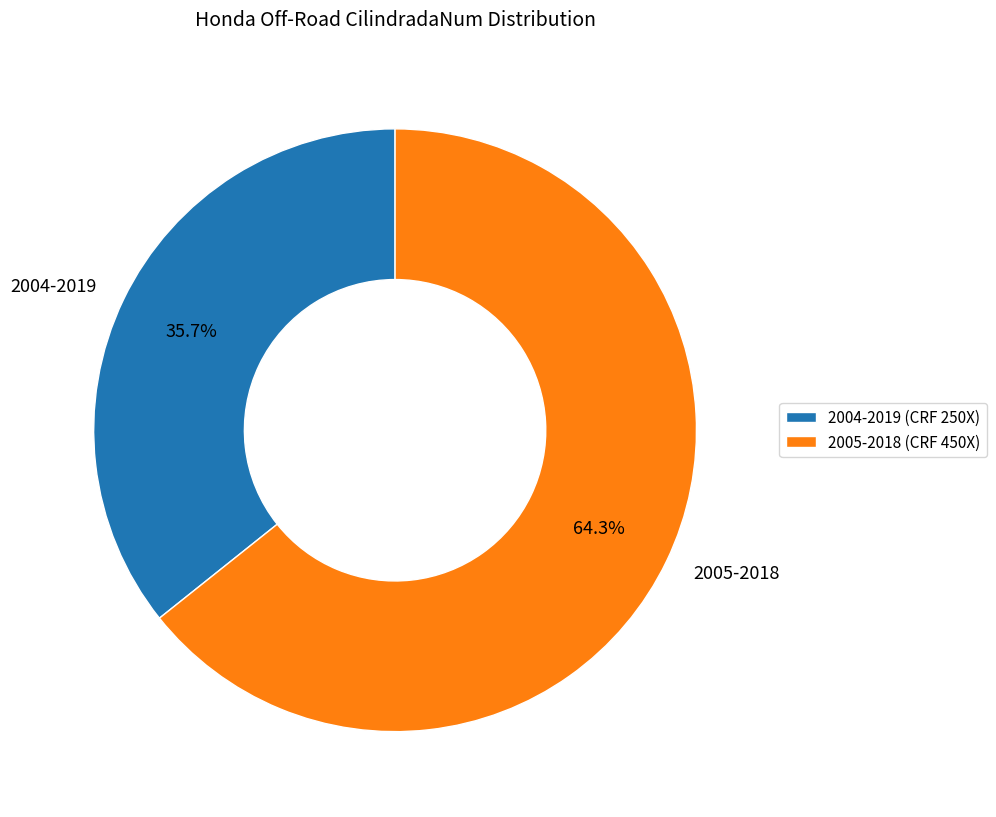

What is the majority slice?

2005-2018